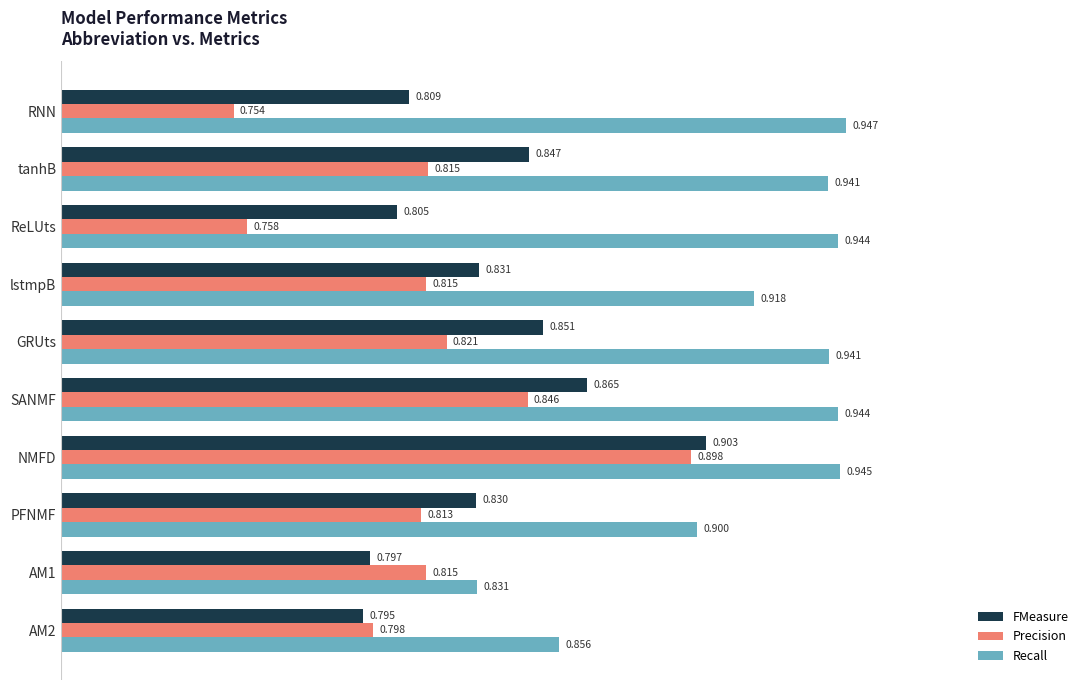

List the series in order of their overall mean, highest first.

Recall, FMeasure, Precision